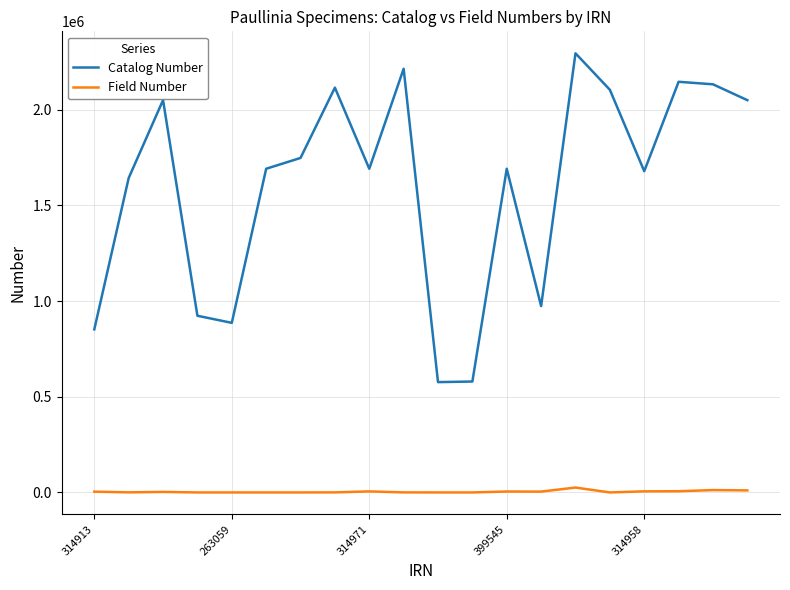

Which series has the largest total across all categories?

Catalog Number